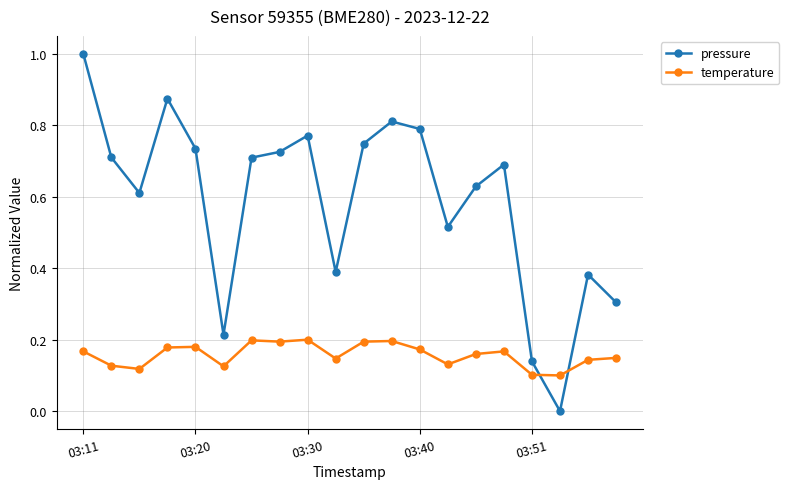

True or false: pressure and temperature intersect in this chart.

True